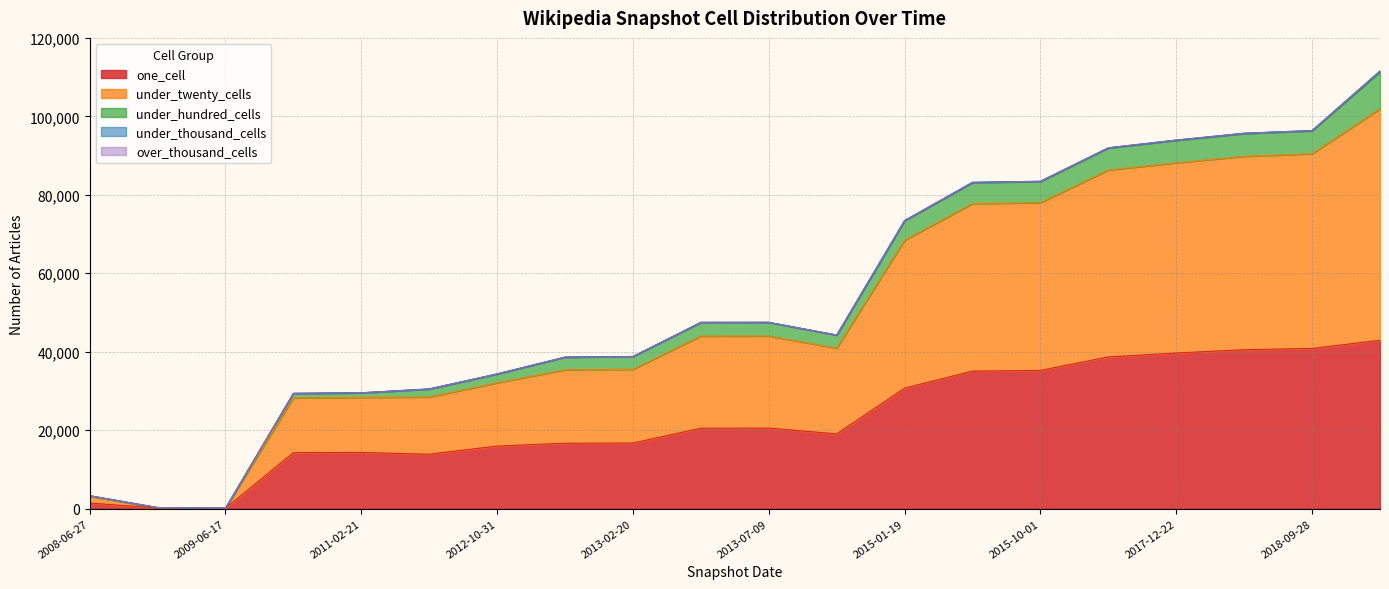

What is the approximate value of under_twenty_cells at 2011-02-21, to the nearest 100?

14000